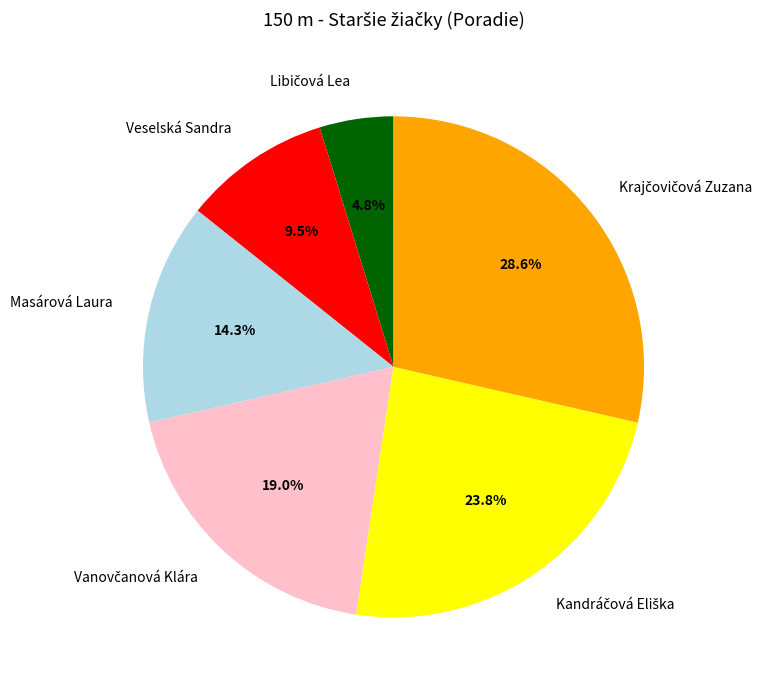

Does any single category account for the majority?

No